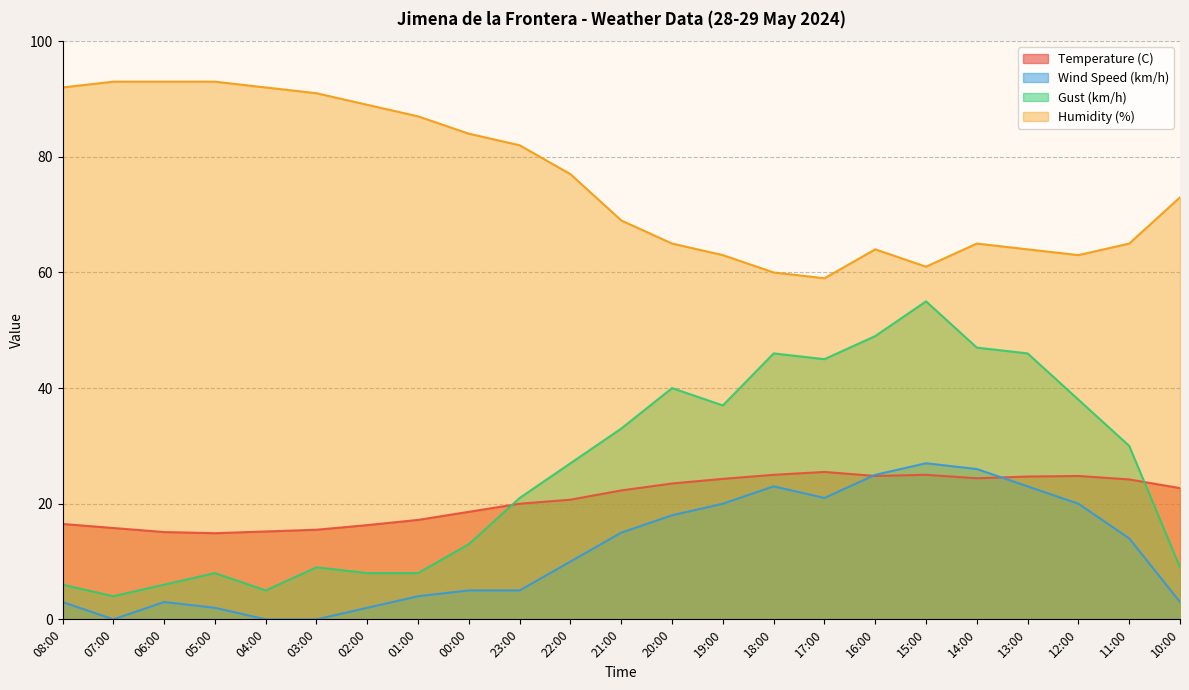

Which series changed the most between 20:00 and 15:00?

Gust (km/h)